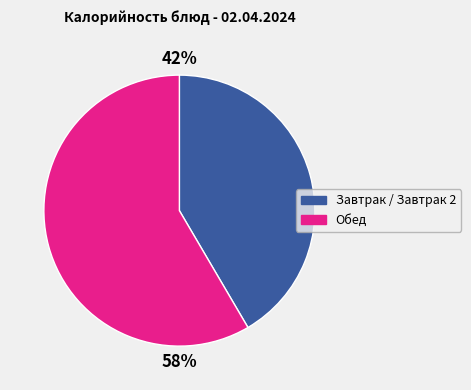

Is there any slice that represents more than half of the pie?

Yes